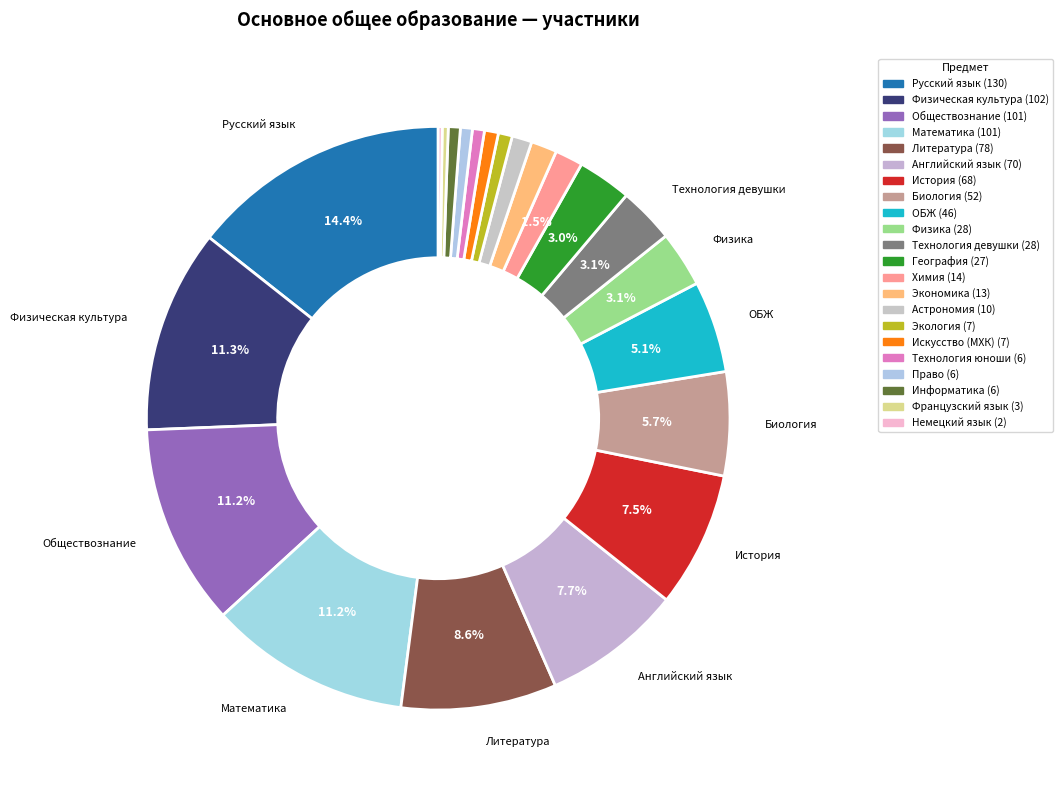

Count the number of slices in the pie.

22